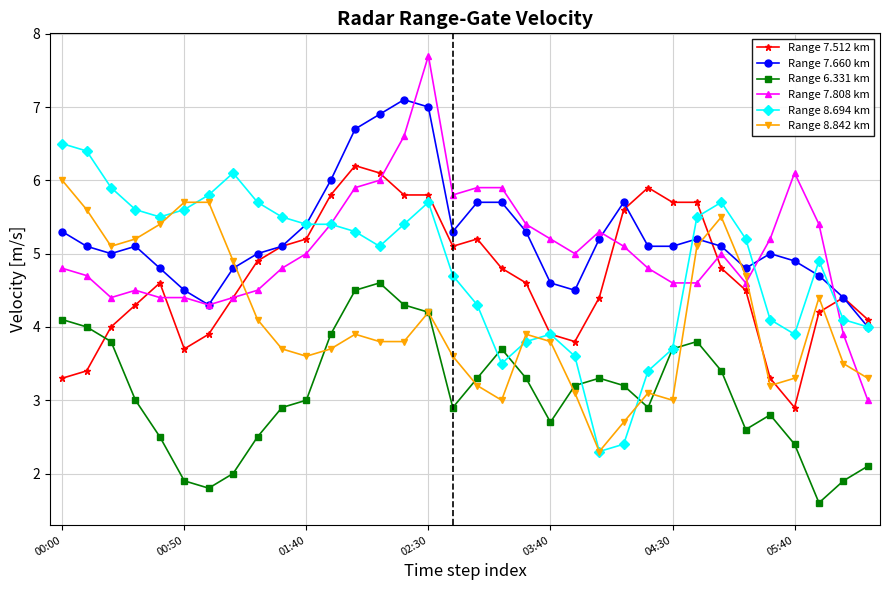

What is the difference between the second highest and second lowest values in the Range 8.842 km series?

3.0